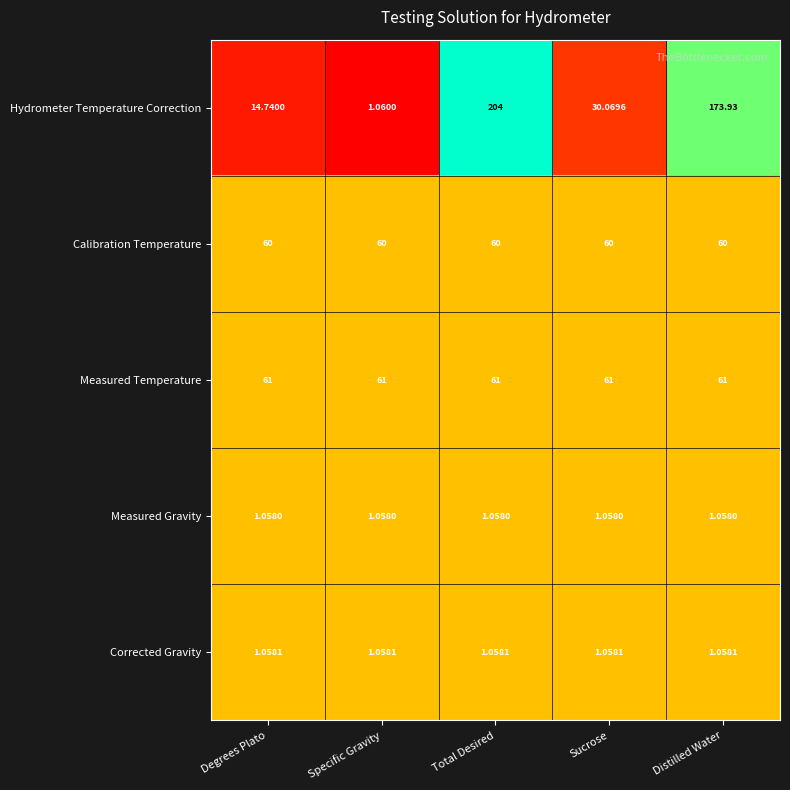

At Distilled Water, list the series in order from smallest to largest.

Measured Gravity, Corrected Gravity, Calibration Temperature, Measured Temperature, Hydrometer Temperature Correction